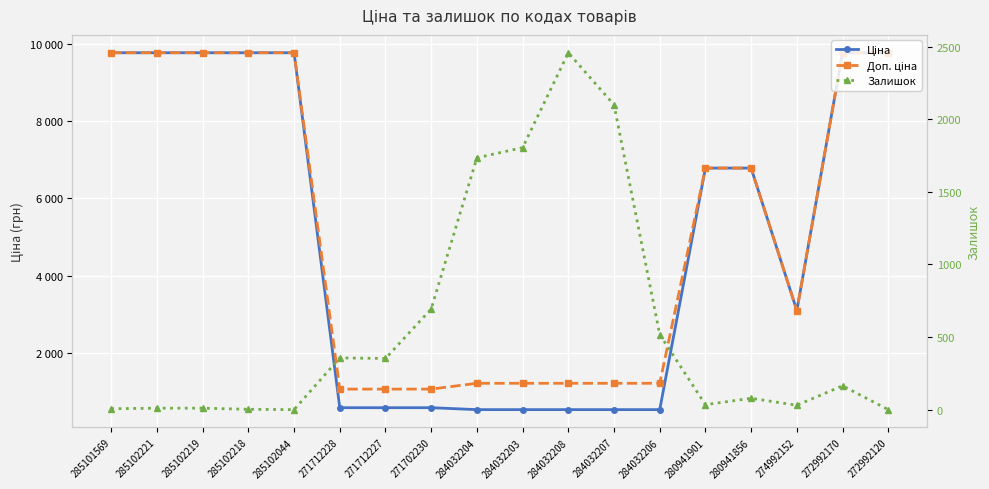

What is the average value of the Залишок series?

575.6